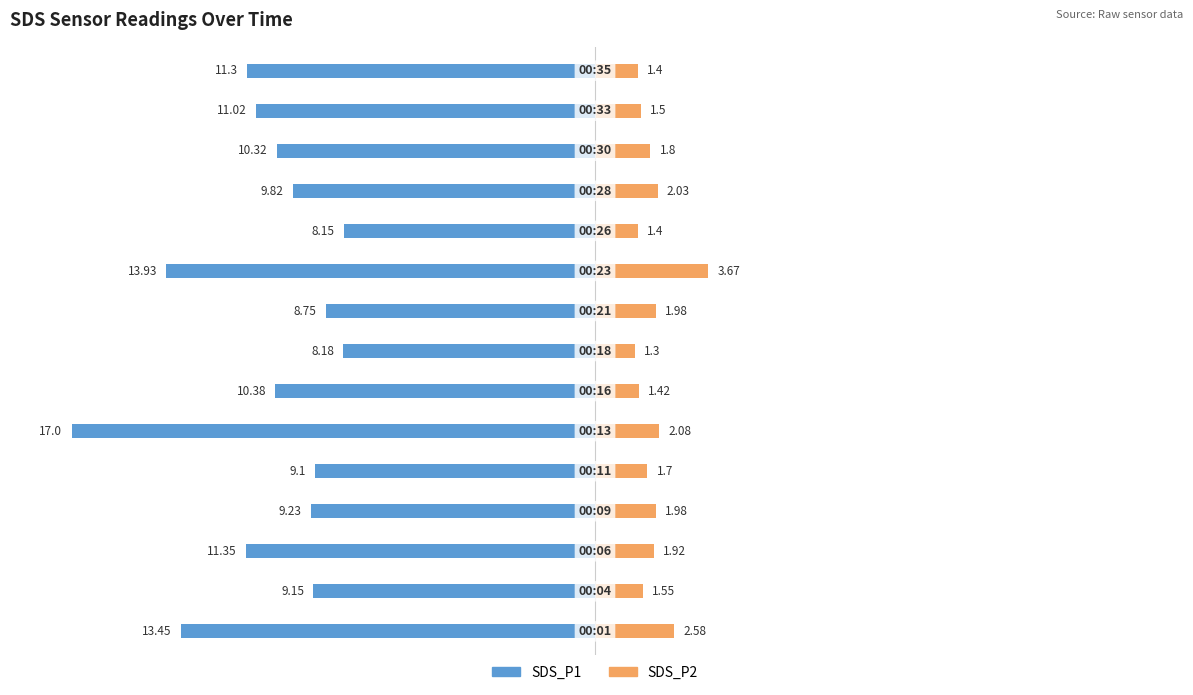

What is the difference between the highest and lowest values at 0?

10.8